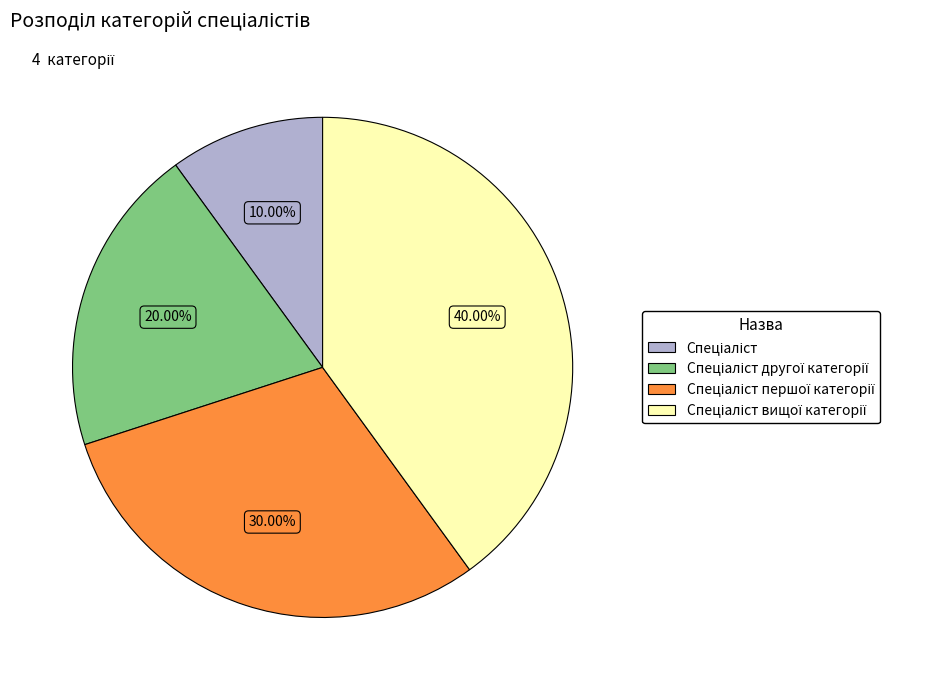

Does any single category account for the majority?

No